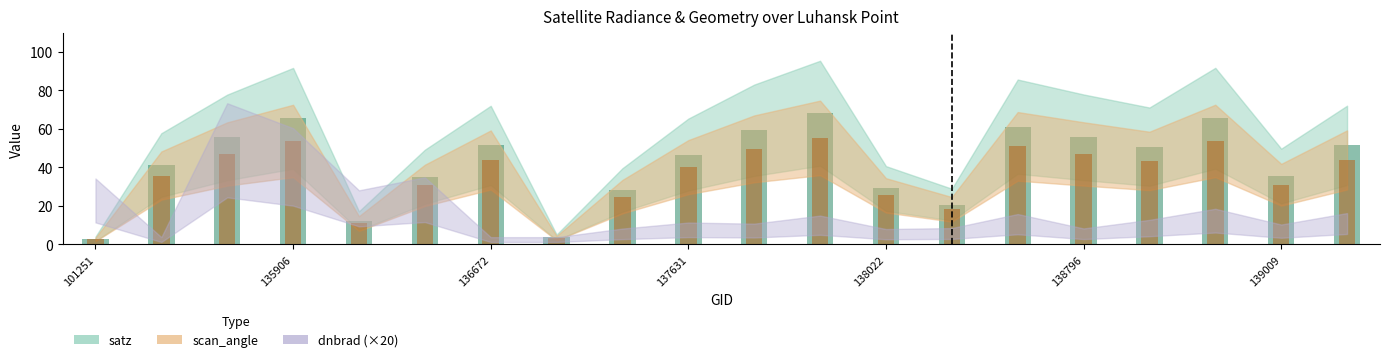

How many groups of bars are there?

20